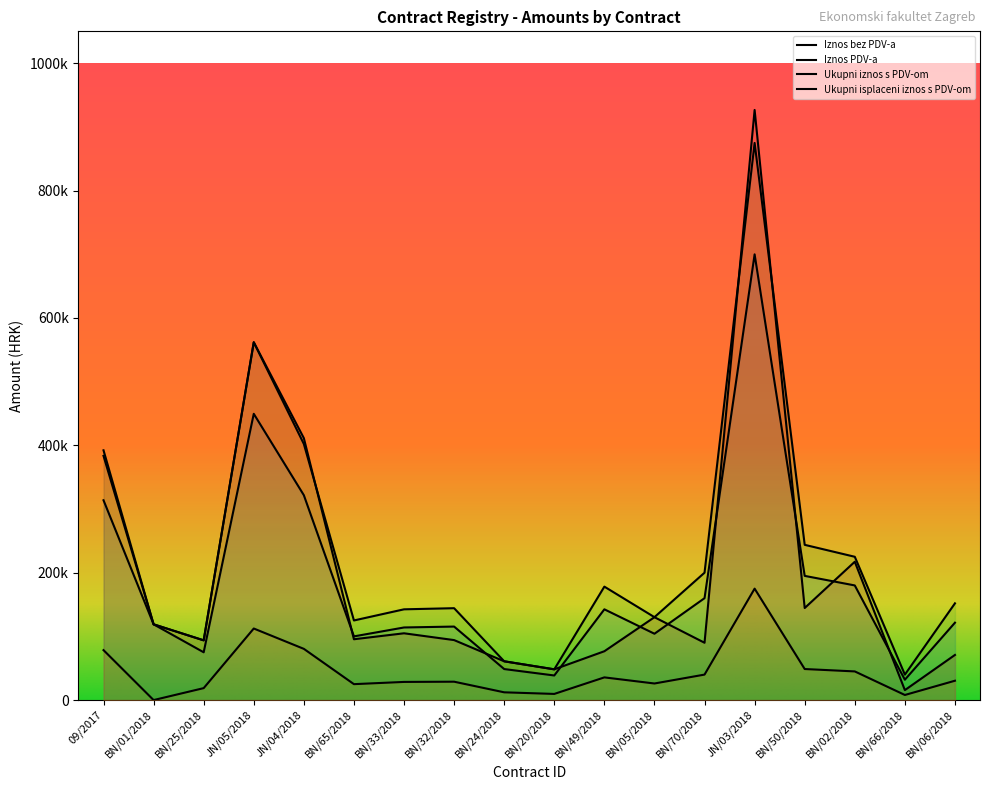

True or false: Ukupni isplaceni iznos s PDV-om and Iznos bez PDV-a intersect in this chart.

True